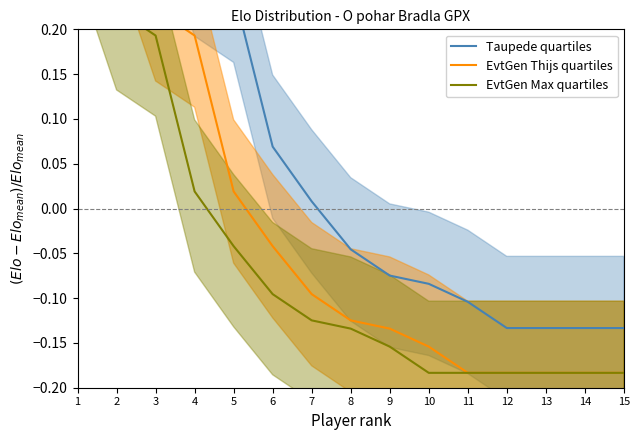

Between 5 and 10, which is larger?

5